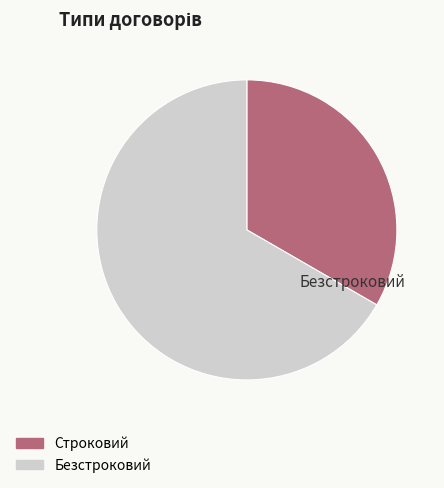

True or false: Строковий accounts for 33% of the total.

True